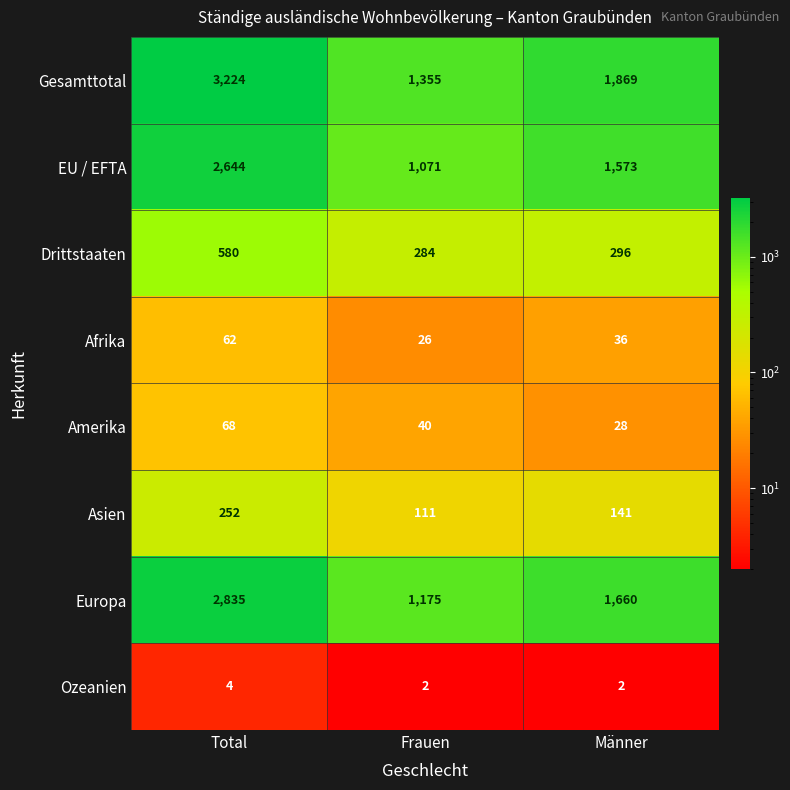

At which category is the sum across all series the highest?

Total